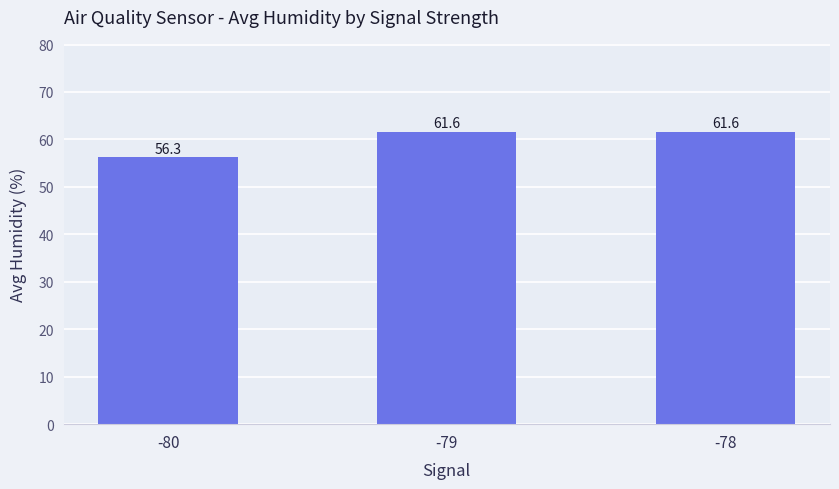

What is the ratio of the value at -79 to the value at -78?

1.0